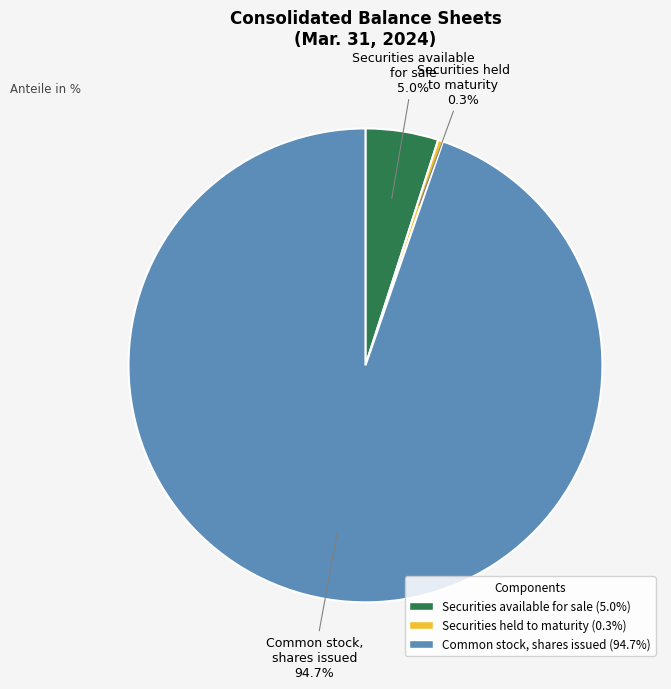

How many slices are in this pie chart?

3